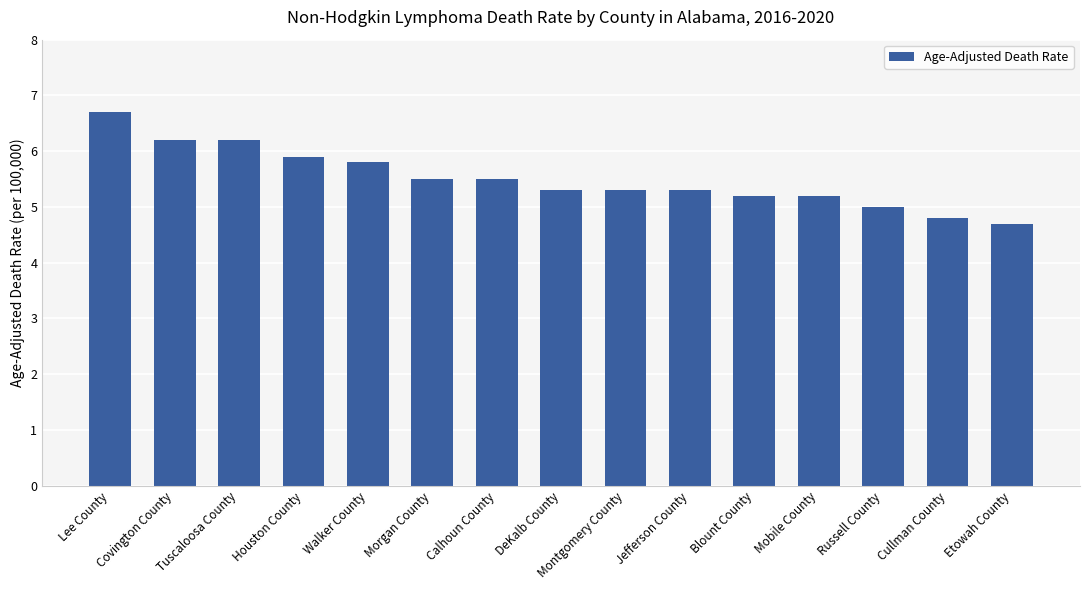

Reading right to left, transcribe all the data shown in this chart.

4.7	4.8	5.0	5.2	5.2	5.3	5.3	5.3	5.5	5.5	5.8	5.9	6.2	6.2	6.7